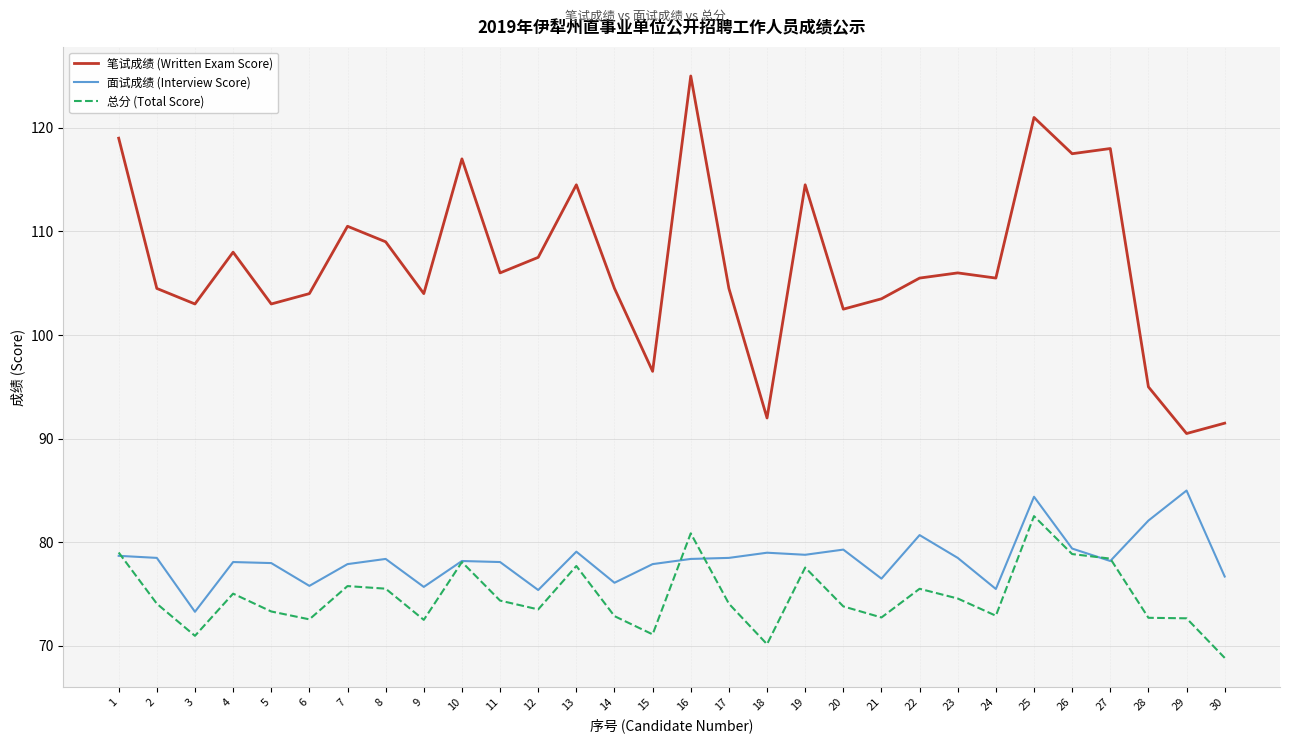

What is the approximate value of 面试成绩 (Interview Score) at 8?

78.4